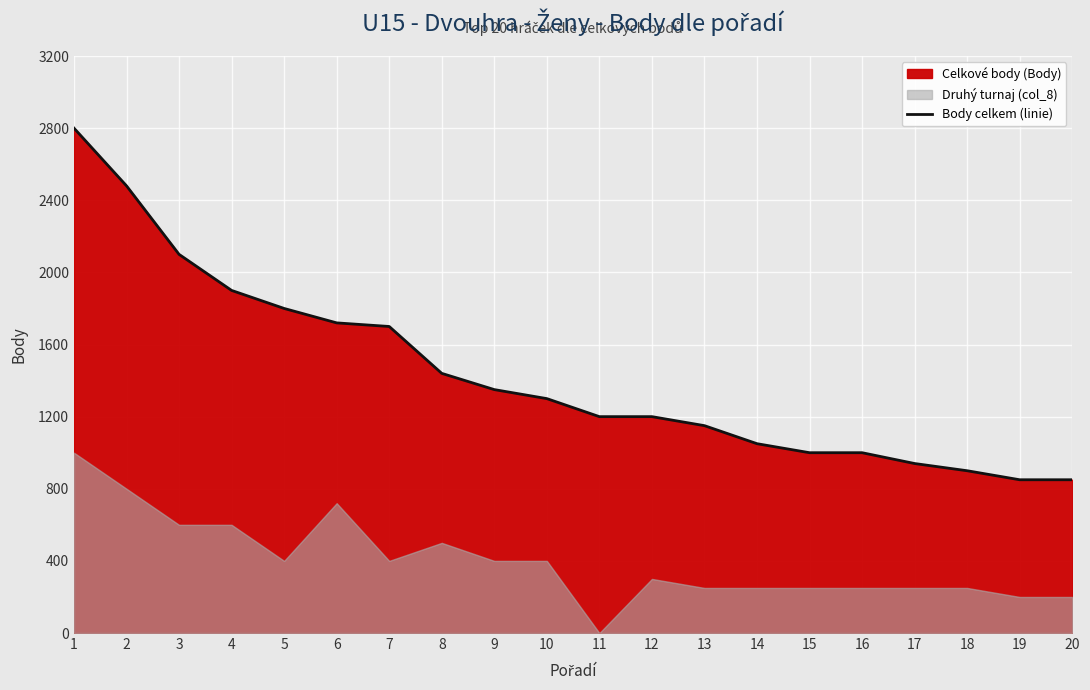

Reading right to left, what are all the values shown in this chart?

850	850	900	940	1000	1000	1050	1150	1200	1200	1300	1350	1440	1700	1720	1800	1900	2100	2480	2800